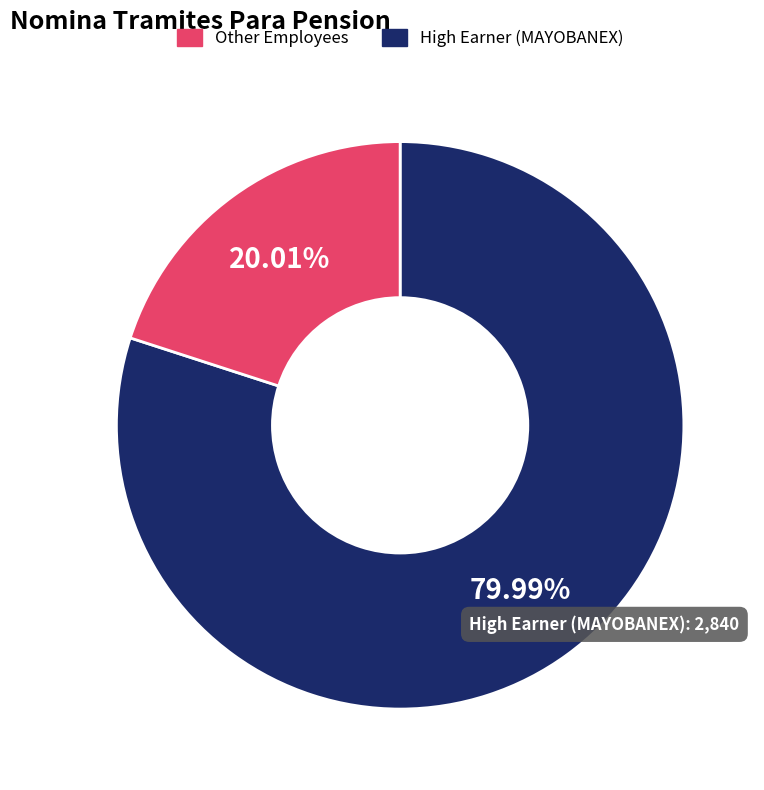

To the nearest percent, what is the difference between the largest and smallest slice percentages?

60%